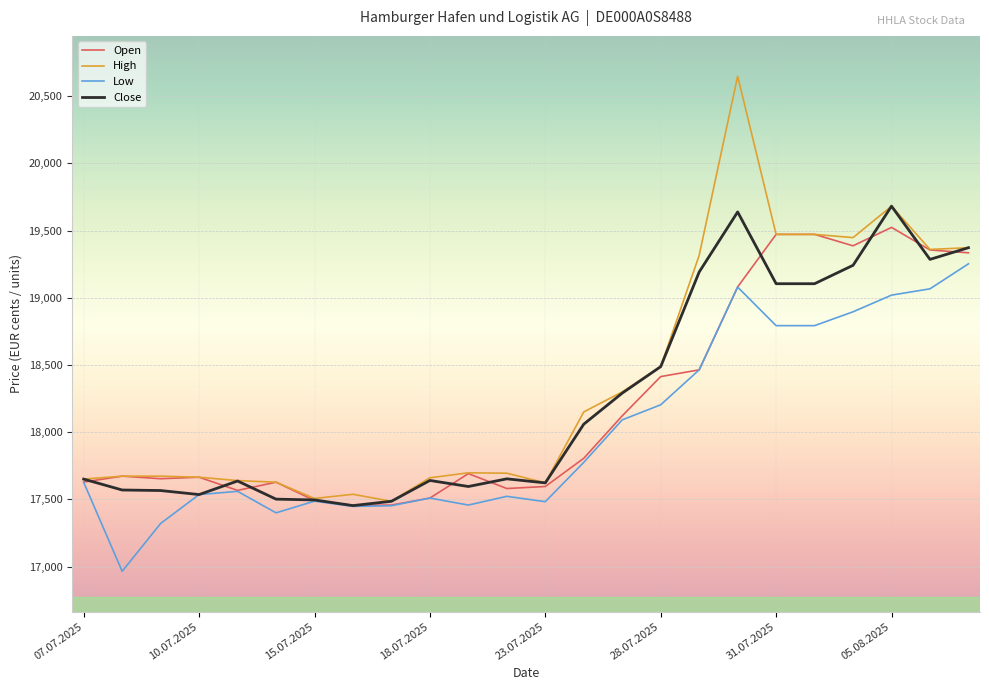

Which series has the largest range (max minus min)?

High